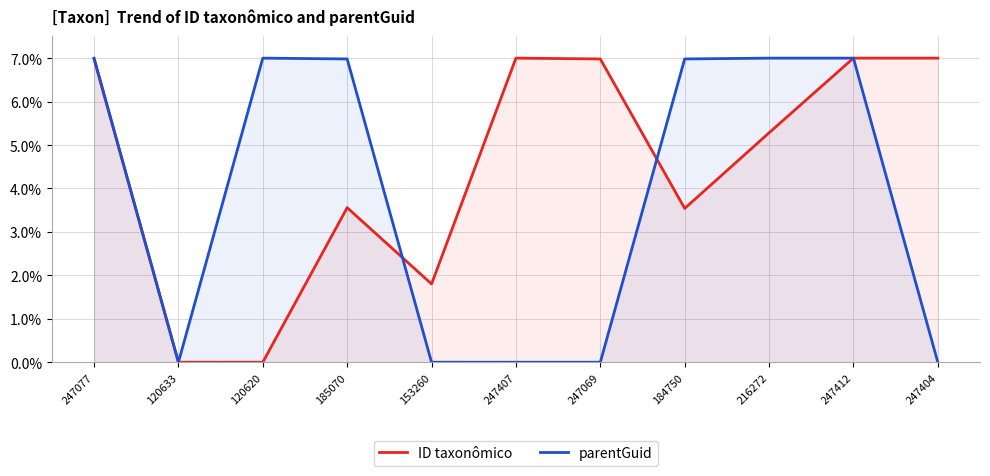

What is the label of the 9th point from the left?

216272